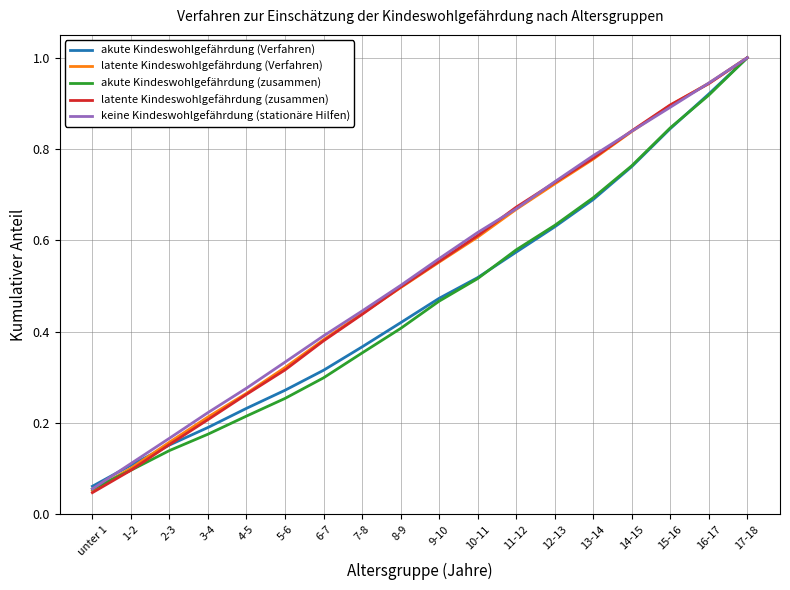

What position from the left is 7-8?

8